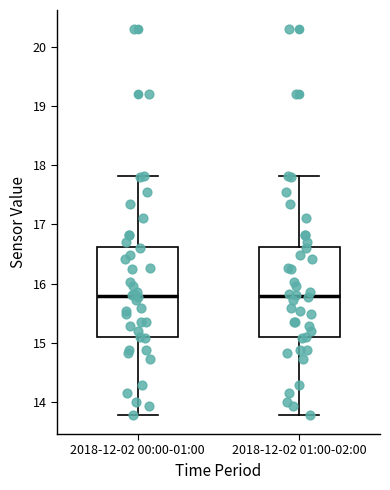

Where is the upper edge of the box for 2018-12-02 01:00-02:00 on the y-axis? The values are not printed on the chart, so give them approximately, as read against the axis.

16.6